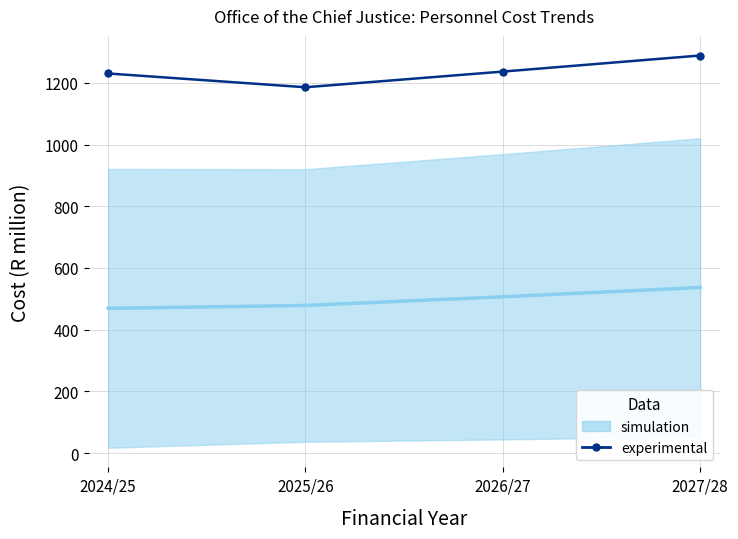

Reading right to left, extract all data points from this chart.

1288.6	1236.5	1185.7	1230.3